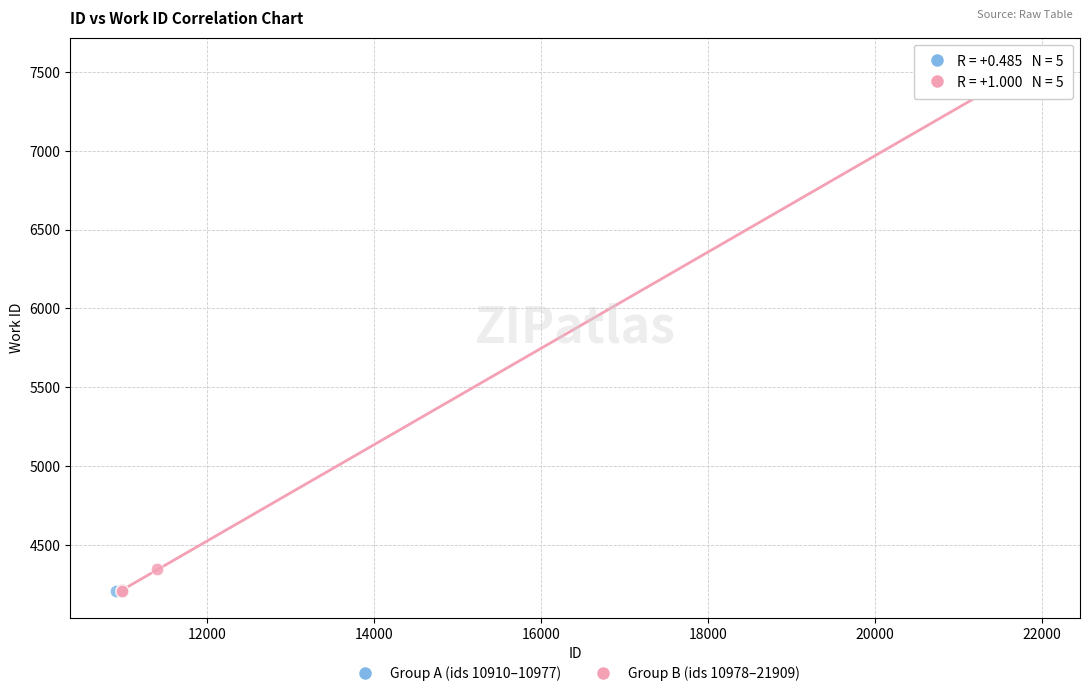

Which series has the widest spread of Y values?

Group B (ids 10978–21909)